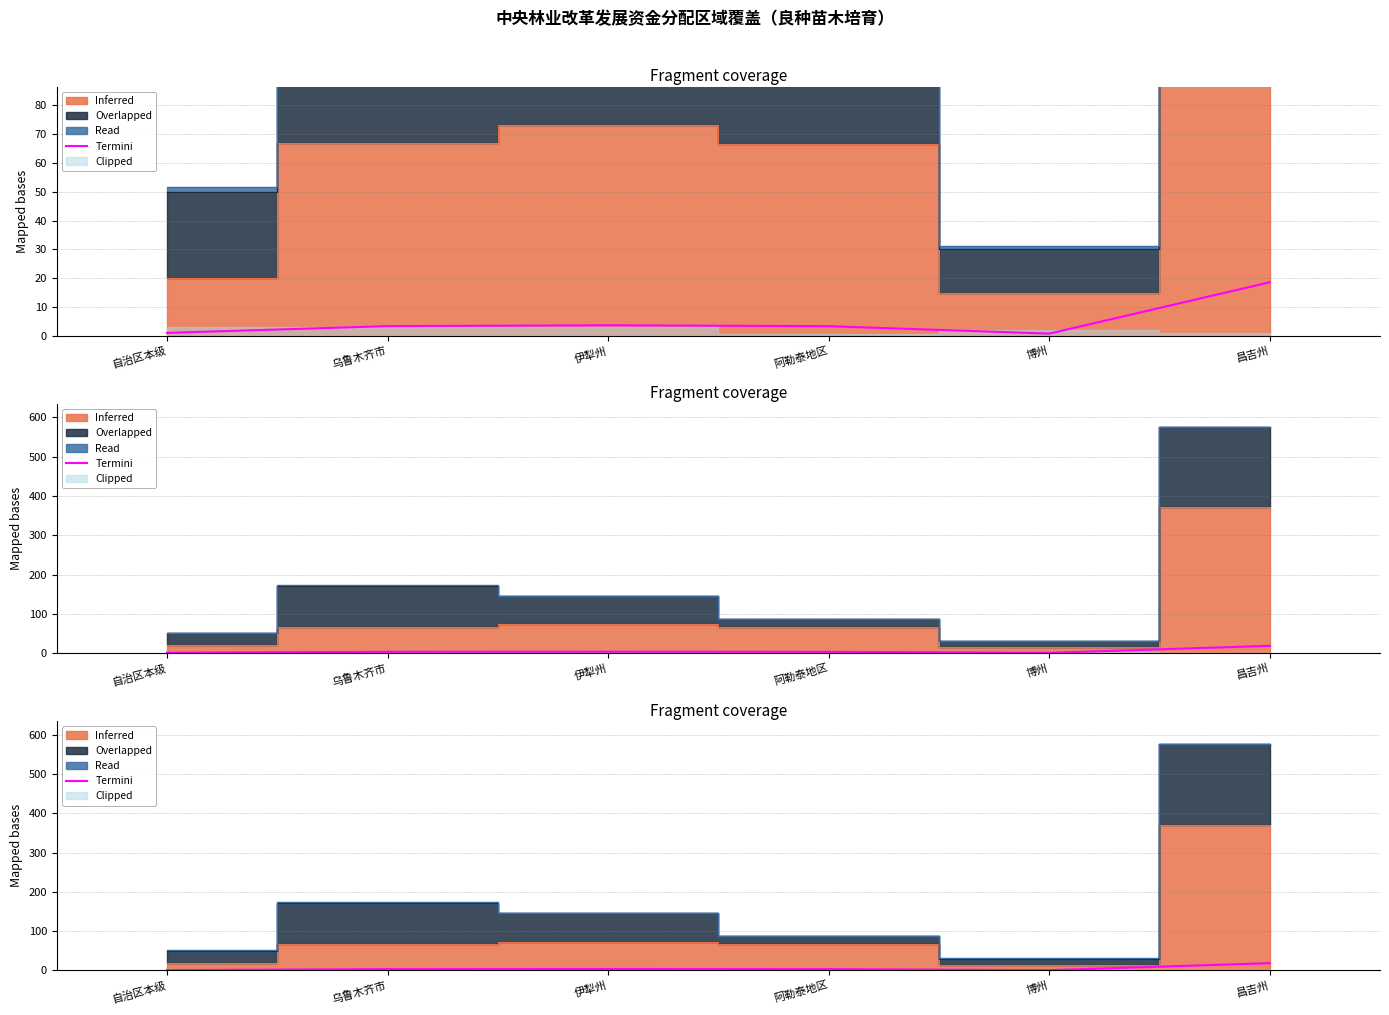

Rank the categories by value from lowest to highest.

博州, 自治区本级, 阿勒泰地区, 乌鲁木齐市, 伊犁州, 昌吉州